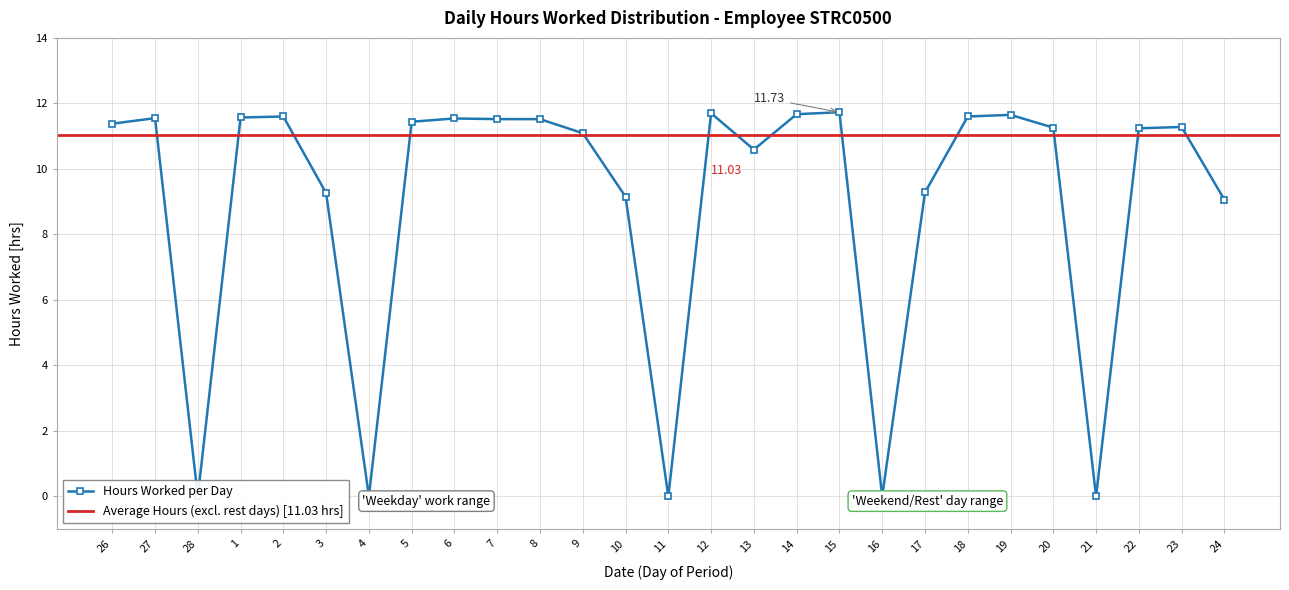

Rank the categories by value from highest to lowest.

15, 12, 14, 19, 2, 18, 1, 27, 6, 7, 8, 5, 26, 23, 20, 22, 9, 13, 17, 3, 10, 24, 28, 4, 11, 16, 21